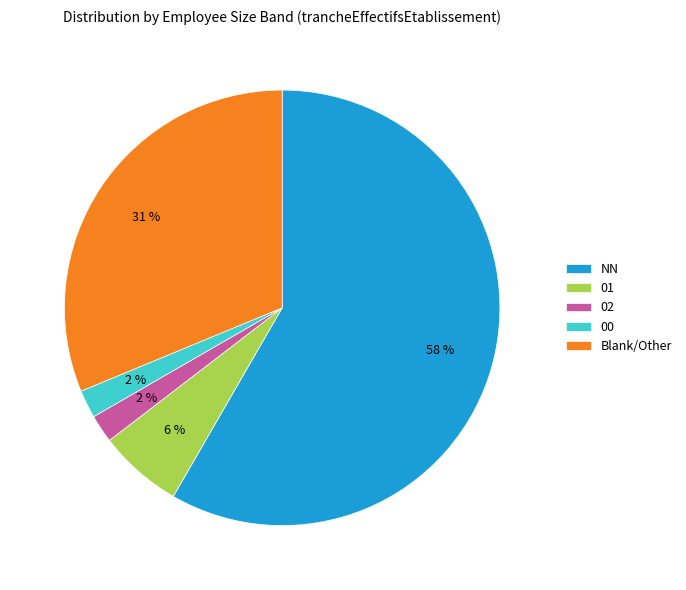

How many slices are in this pie chart?

5